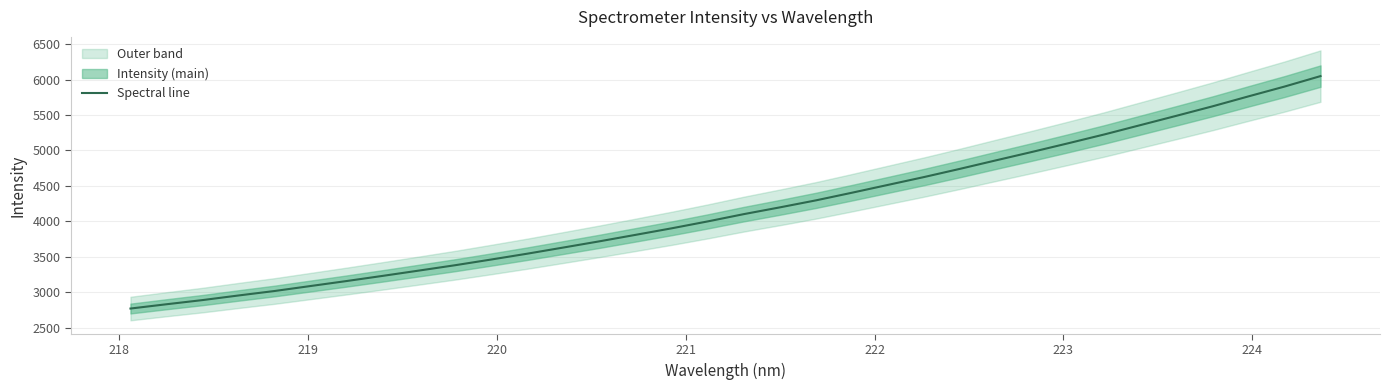

What is the lowest value of the Spectral line series?

2769.1